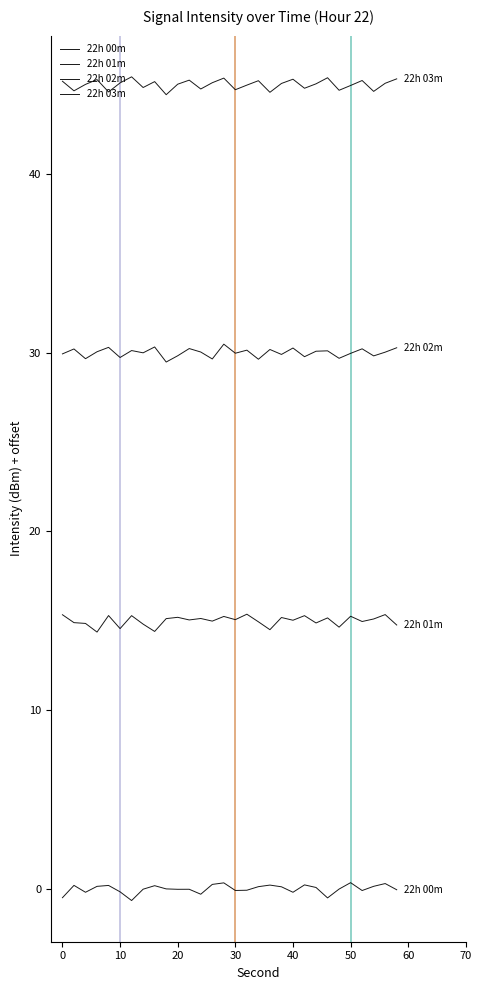

Count the number of data series in this chart.

4